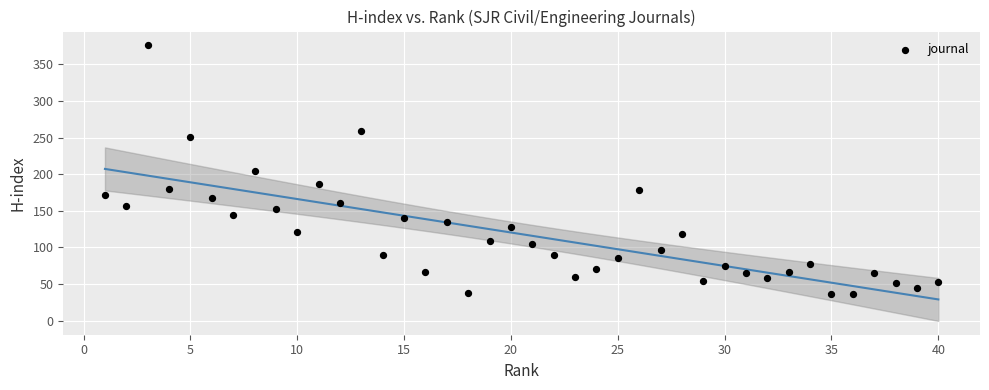

What is the range of Y values (max minus min)?

340